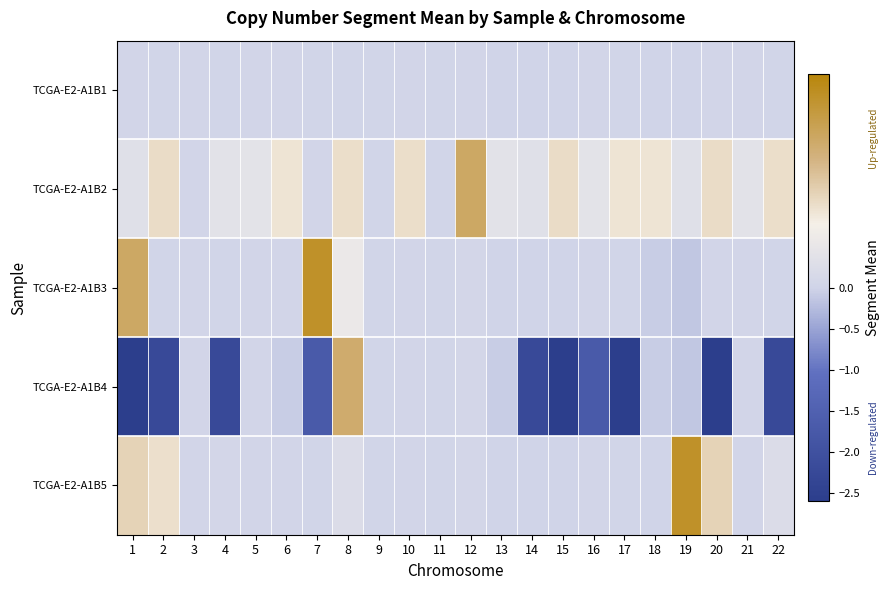

Count the number of data series in this chart.

5